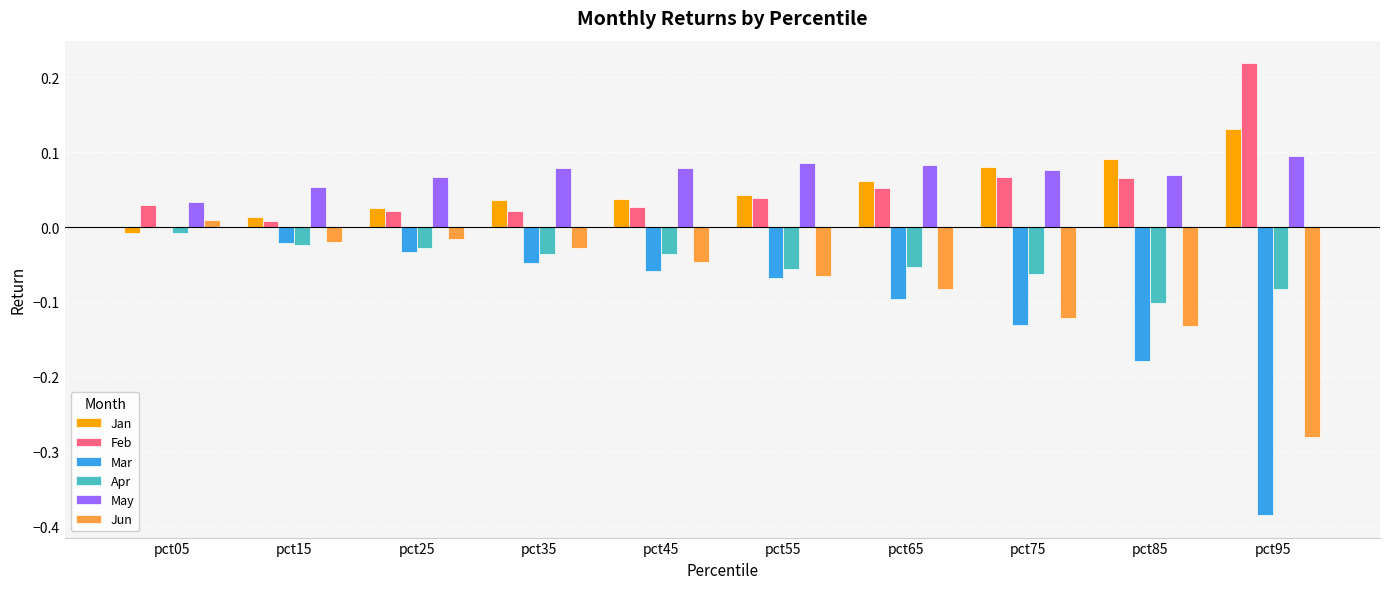

How many categories are shown in the chart?

10